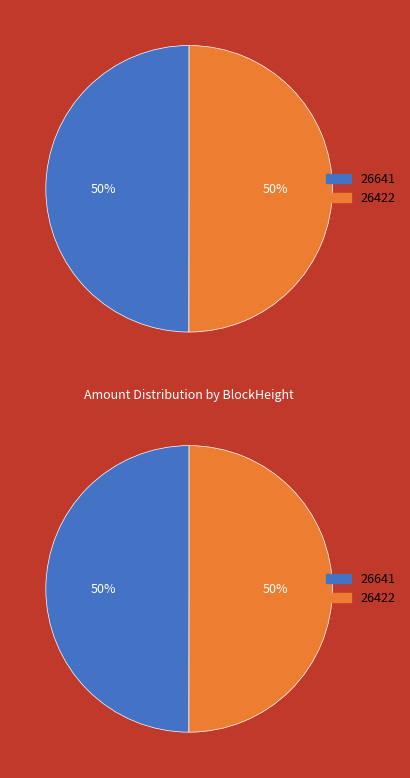

How many segments does this pie chart have?

2